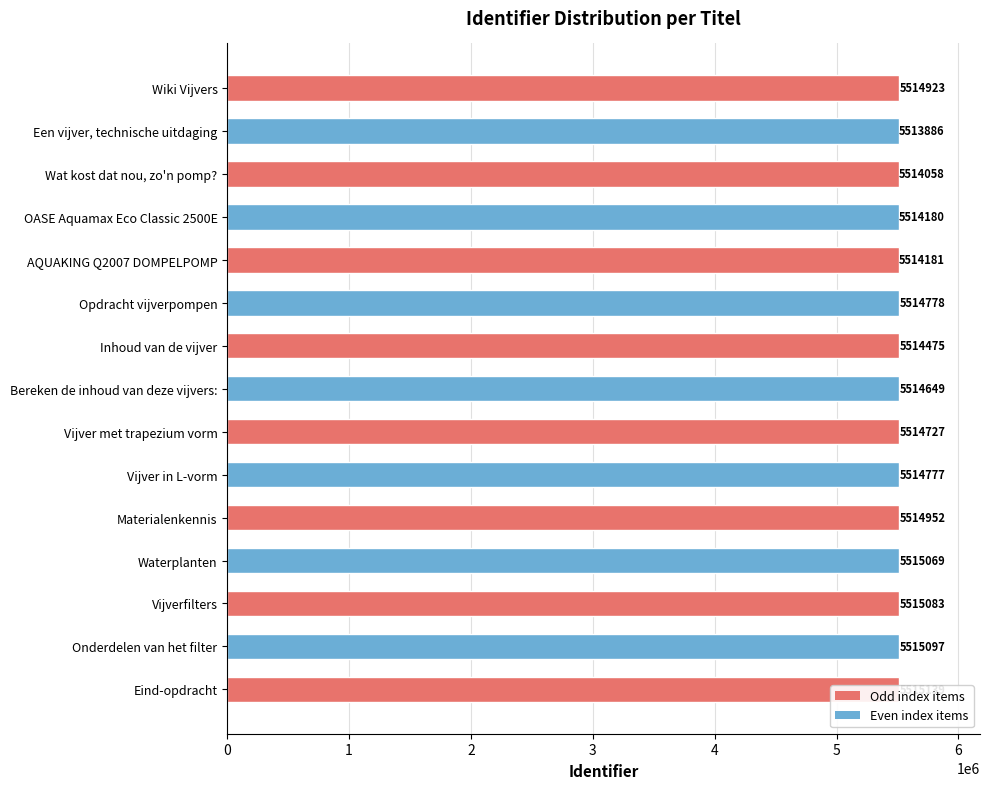

What is the approximate value at Bereken de inhoud van deze vijvers:?

5514649